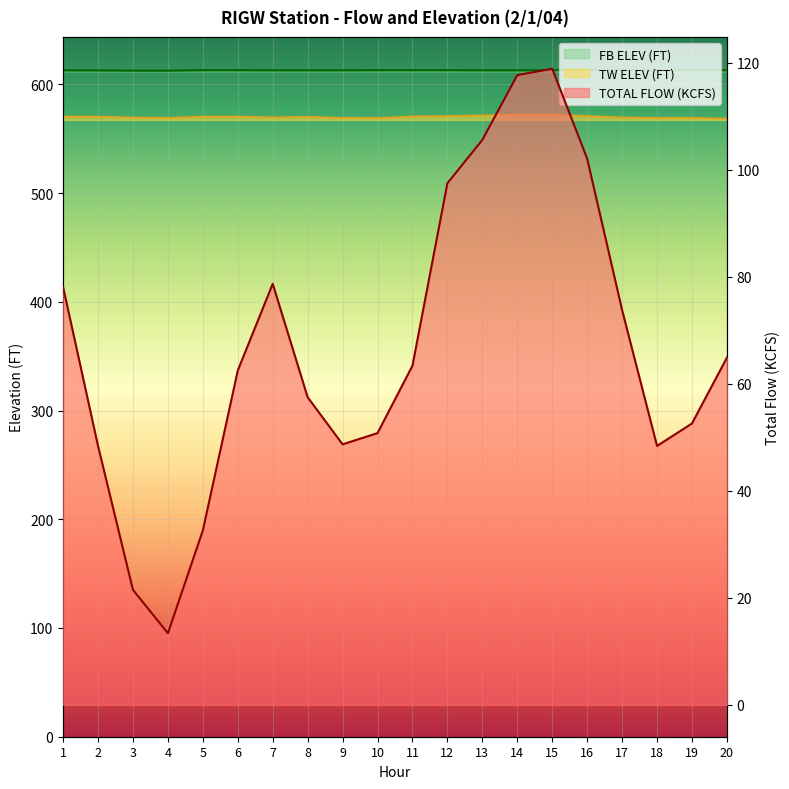

At how many categories does at least one series exceed 120?

20